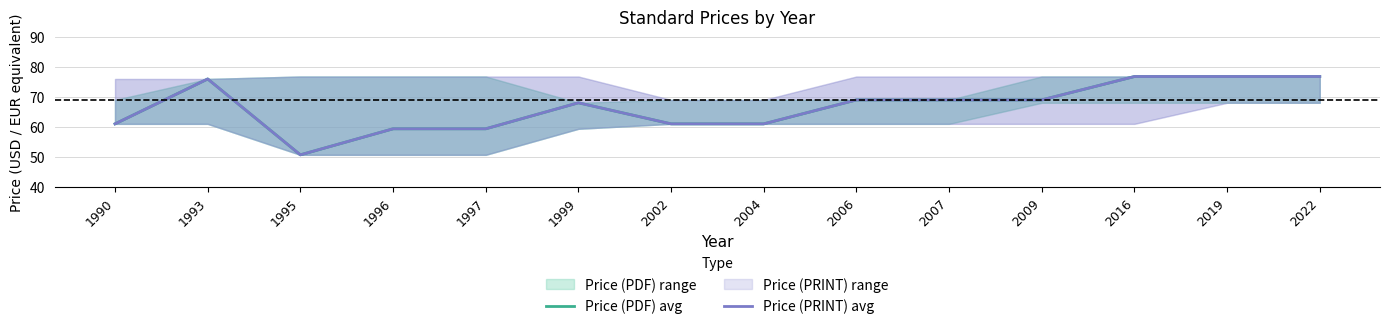

True or false: Price (PDF) avg and Price (PRINT) avg intersect in this chart.

False